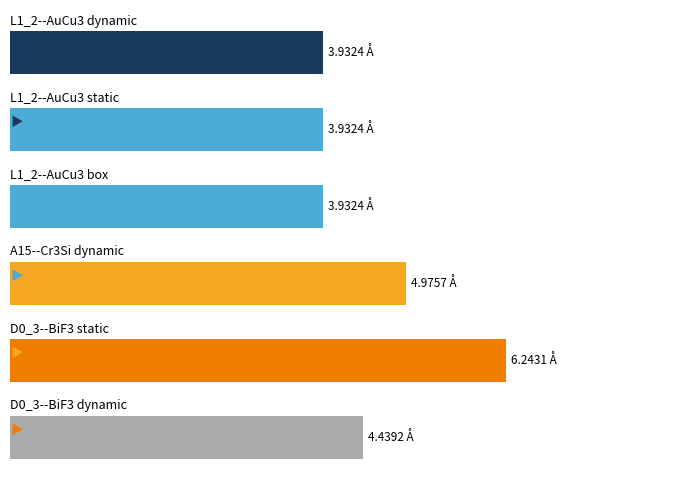

What is the average value?

4.6